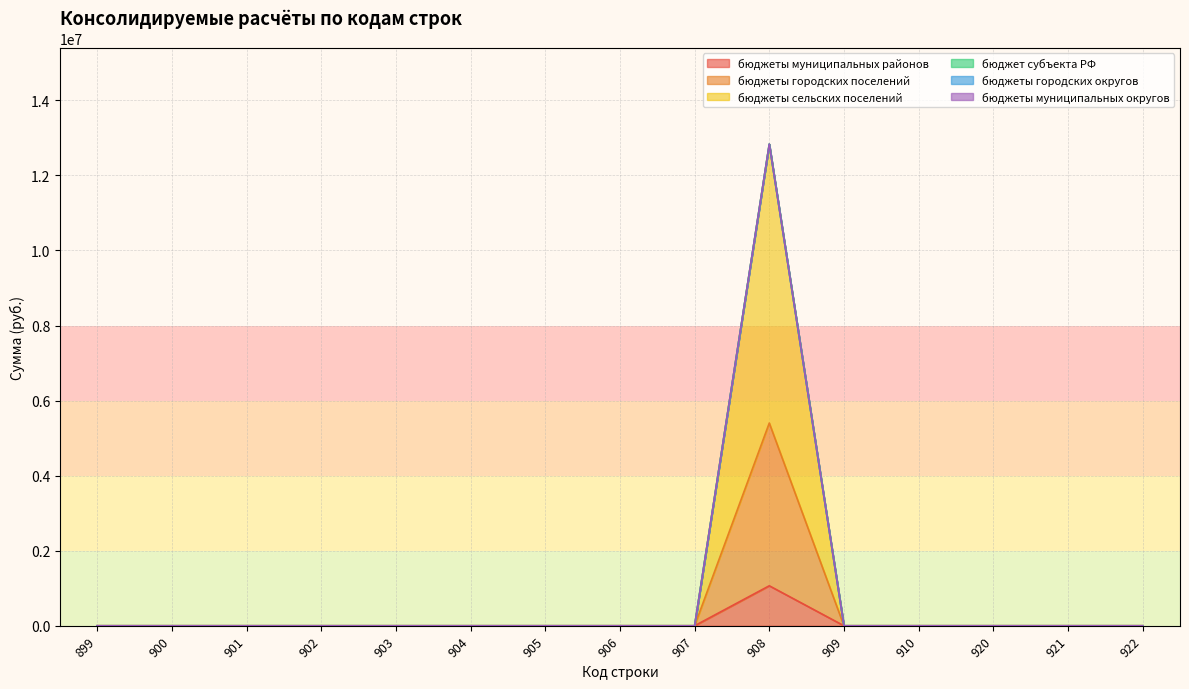

True or false: бюджеты муниципальных районов and бюджеты городских поселений cross at least once.

False